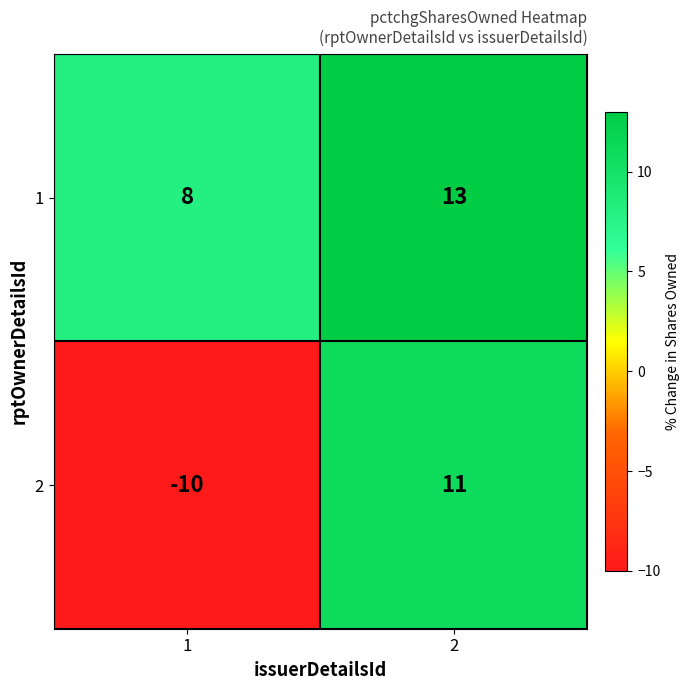

Reading left to right, what are all the values shown in this chart?

1: 1=8	2=13
2: 1=-10	2=11